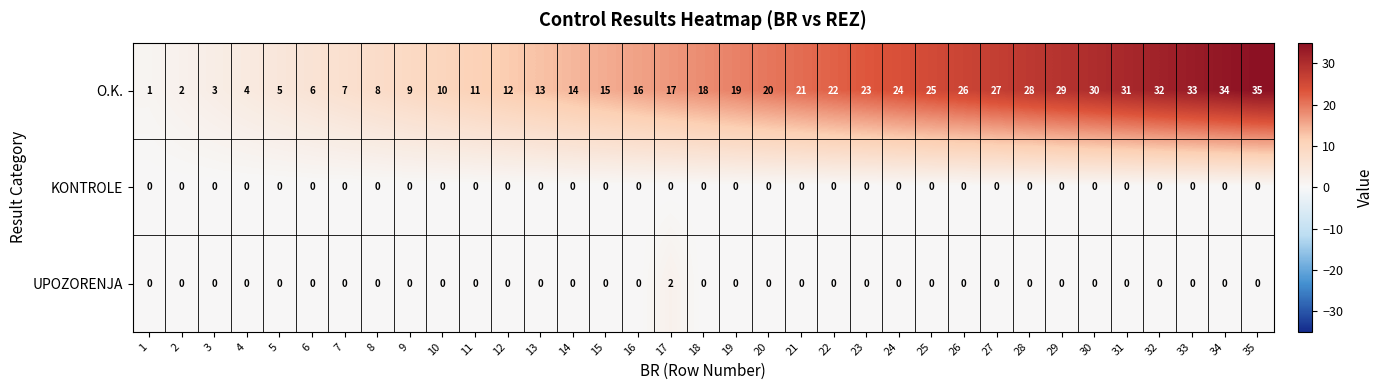

Which series has the widest spread of values?

O.K.